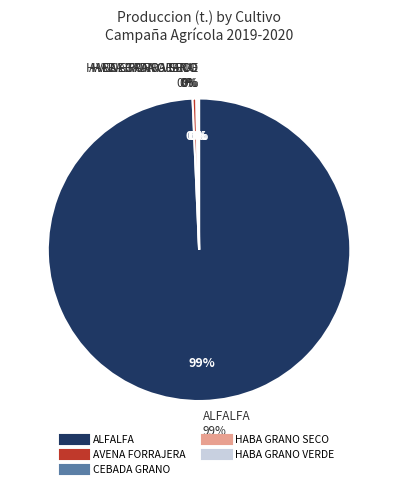

What is the smallest slice in the pie chart?

HABA GRANO SECO